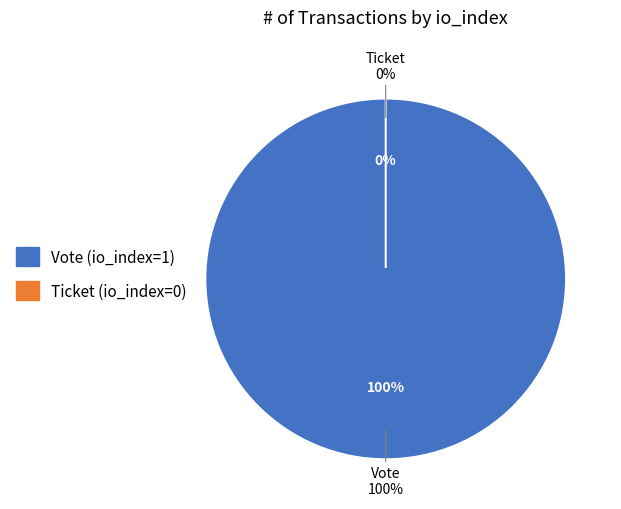

To the nearest percent, what is the difference between the Ticket (io_index=0) and Vote (io_index=1) slice percentages?

100%